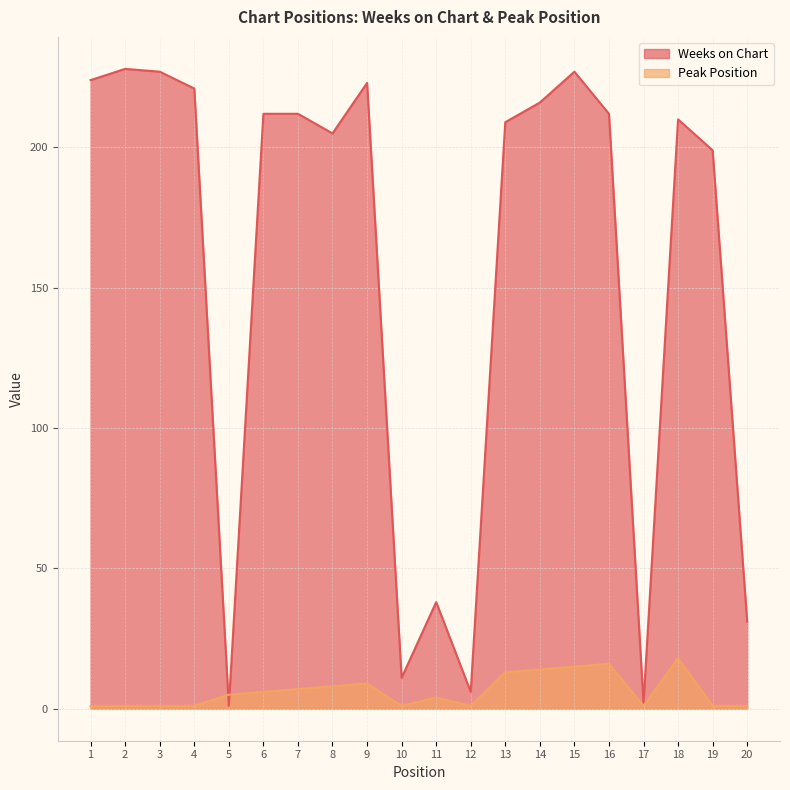

Is it true that Peak Position equals 1 at 12?

True